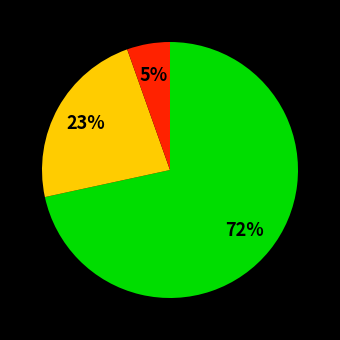

Is there any slice that represents more than half of the pie?

Yes